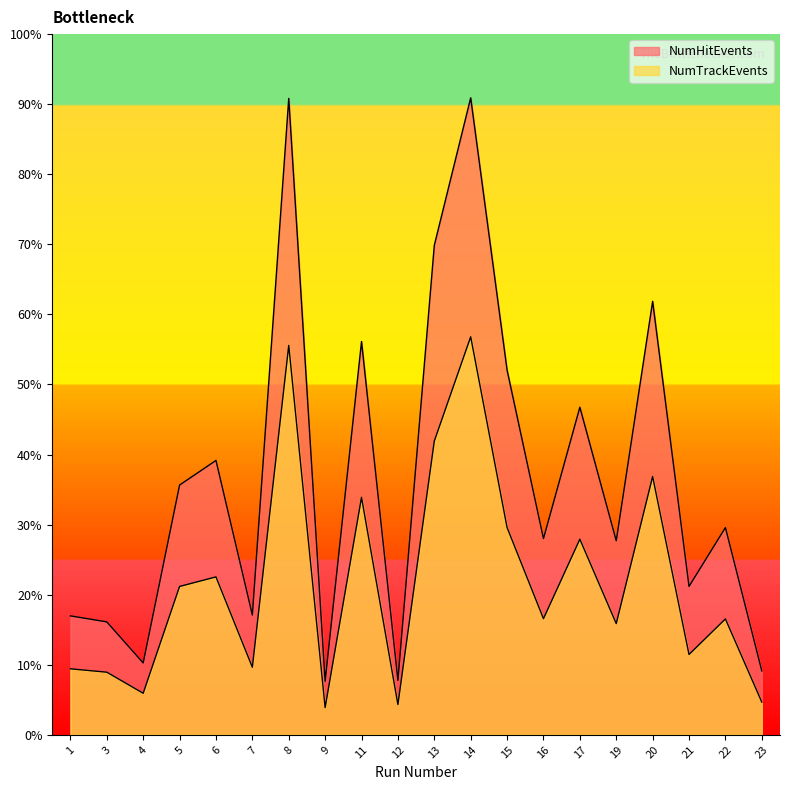

True or false: NumTrackEvents and NumHitEvents cross at least once.

False